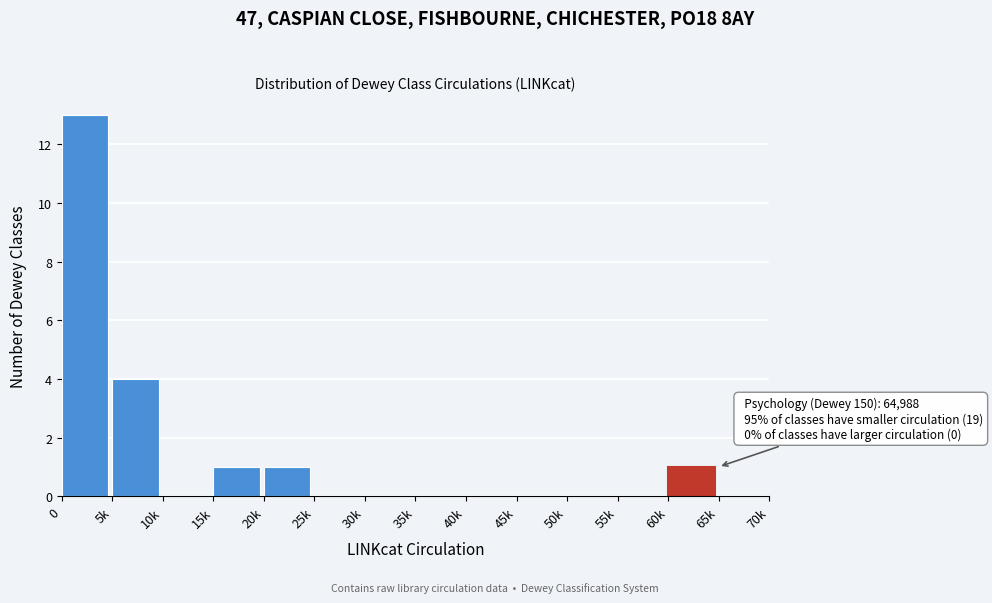

Reading left to right, extract all data points from this chart.

0=13	5k=4	10k=0	15k=1	20k=1	25k=0	30k=0	35k=0	40k=0	45k=0	50k=0	55k=0	60k=1	65k=0